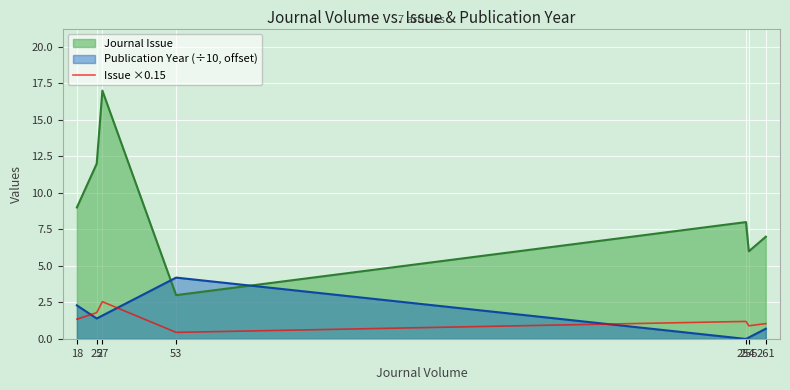

Between 18 and 25, which is larger?

25